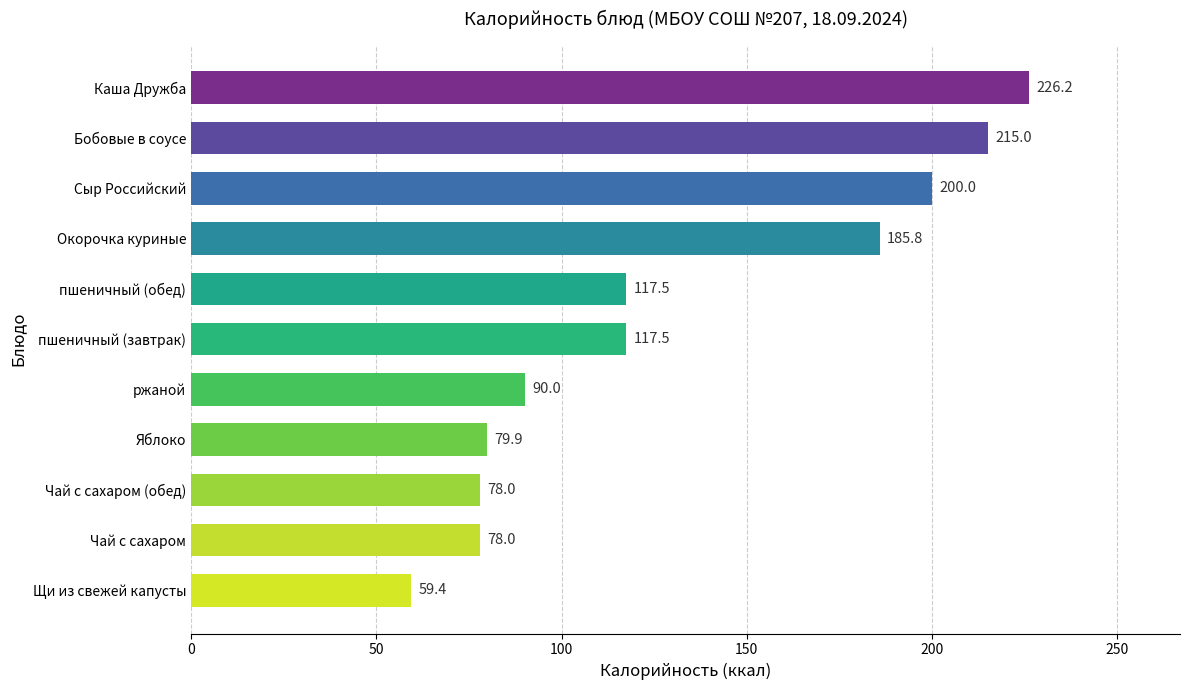

What is the maximum value shown in the chart?

226.2